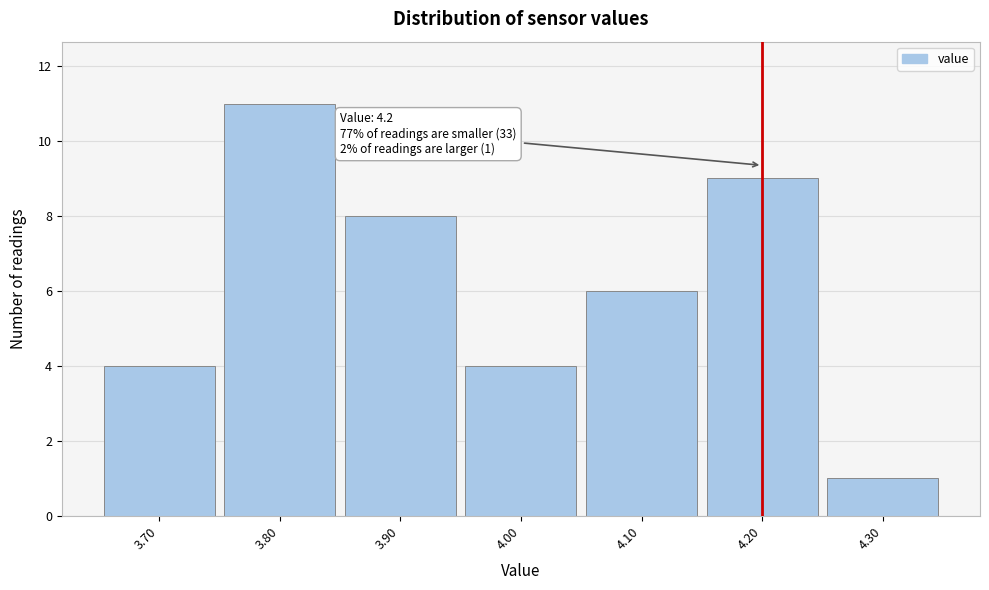

Over which range of the x-axis is the bar tallest?

3.75 to 3.85